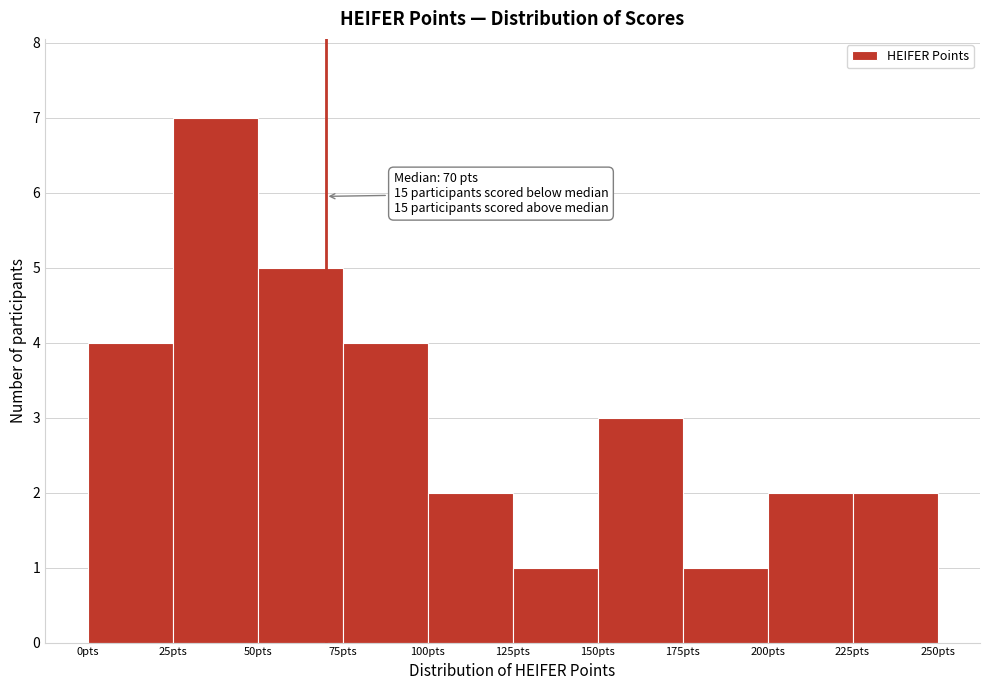

Which range on the x-axis has the tallest bar?

25 to 50